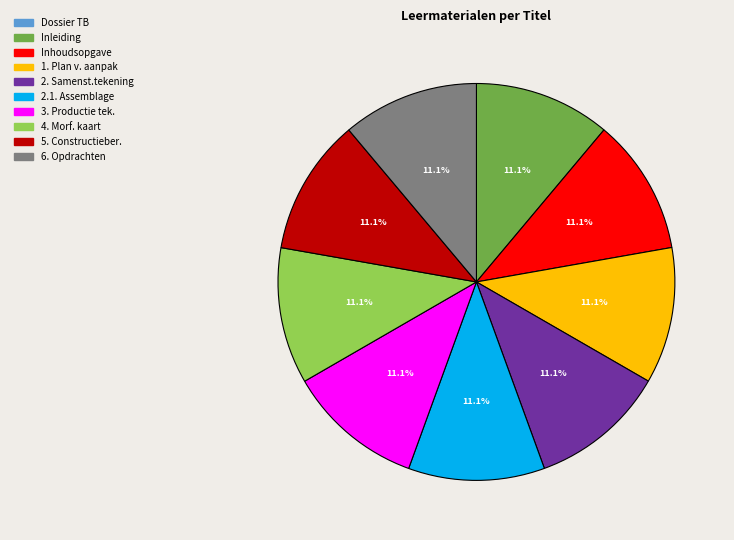

Does any single category account for the majority?

No